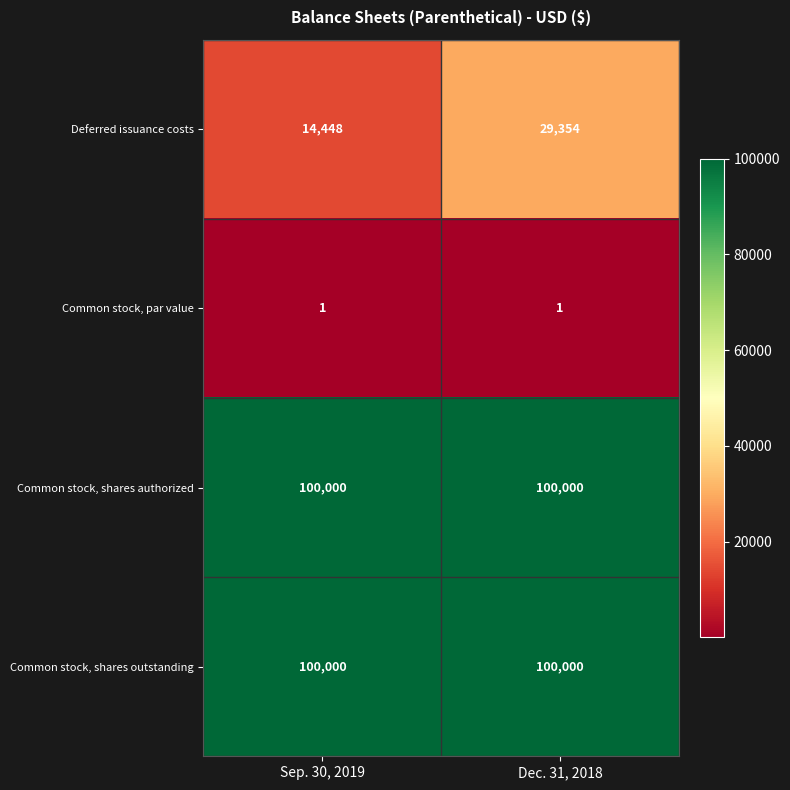

What is the total value across all series at Dec. 31, 2018?

229355